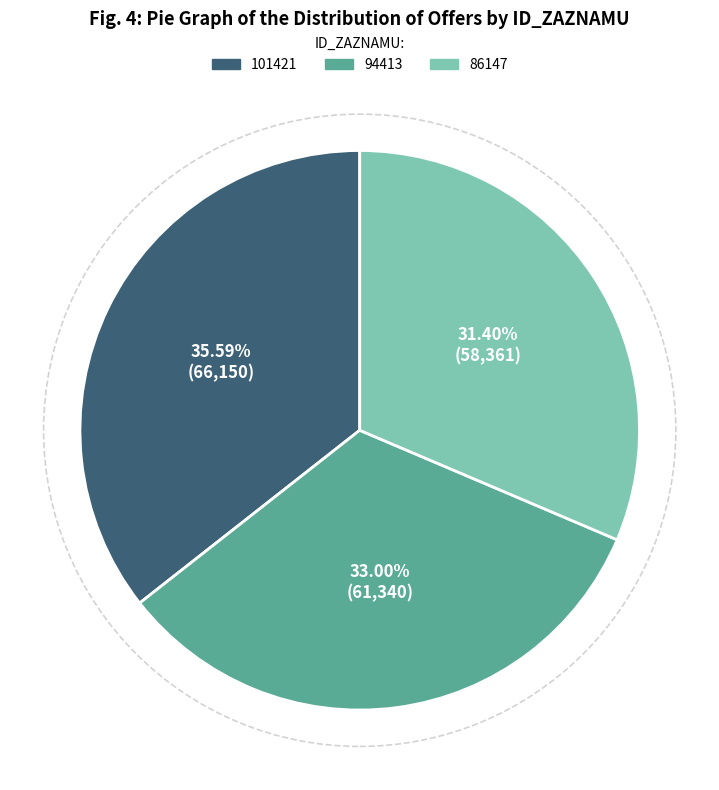

What portion of the pie excludes 101421?

64.4%